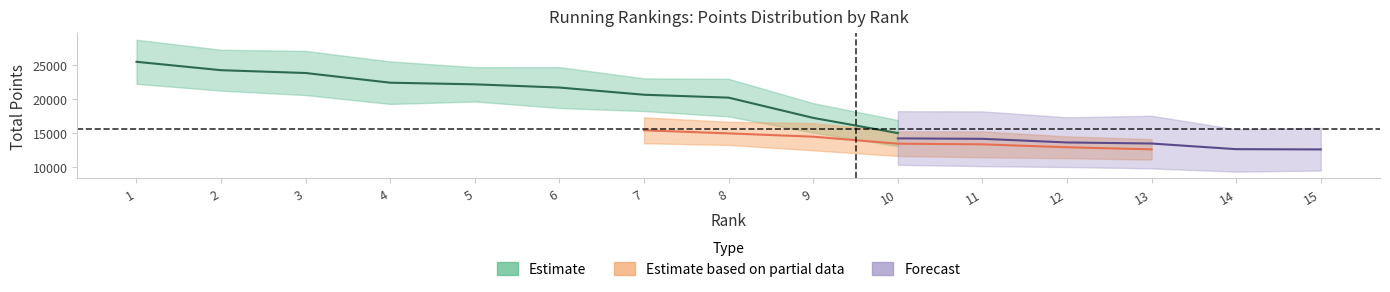

At how many categories does at least one series exceed 371?

15